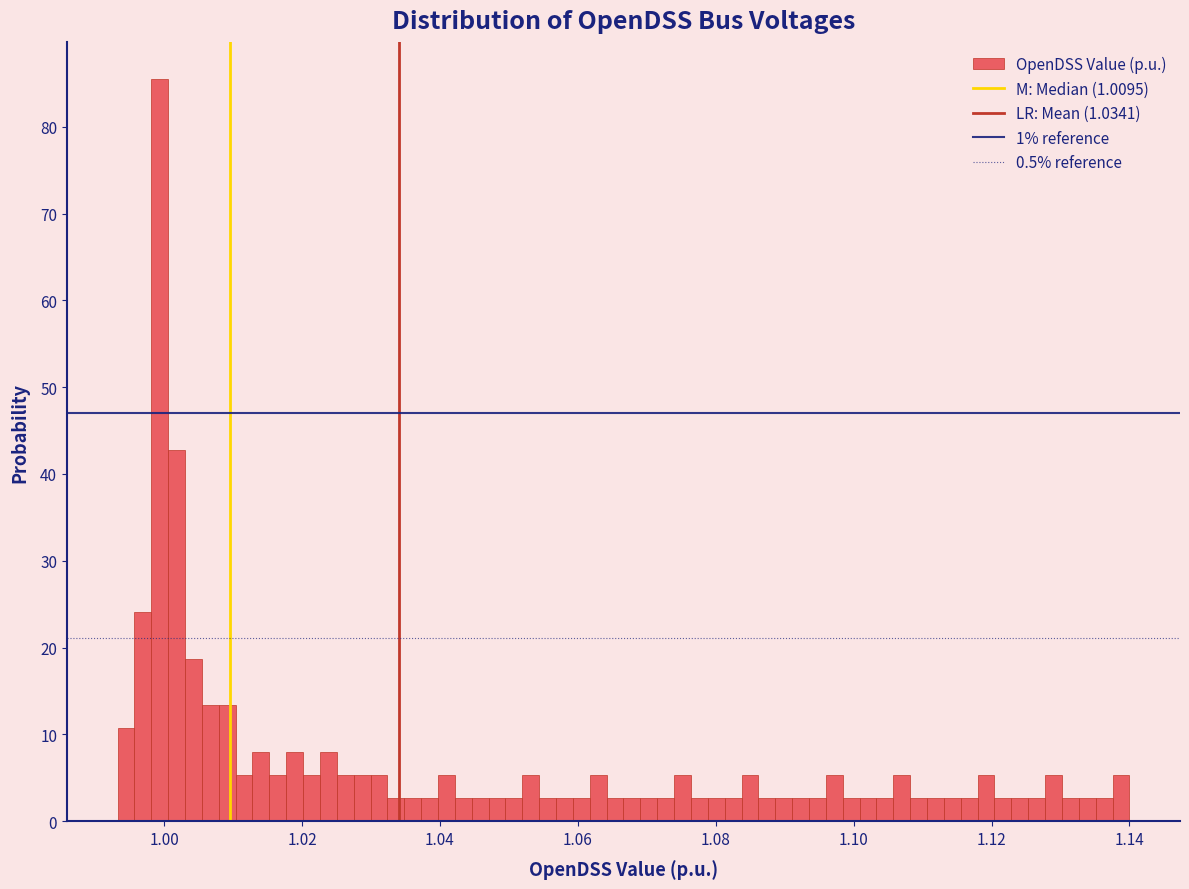

Read against the x-axis, roughly where is the centre of the tallest bar?

1.000